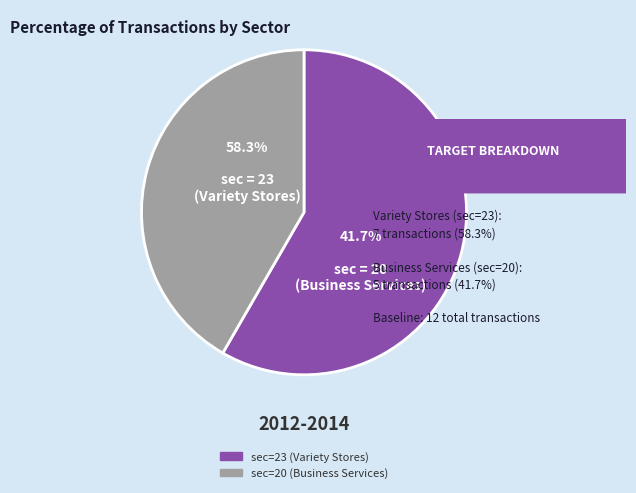

To the nearest percent, what percentage of the pie is sec=20 (Business Services)?

42%